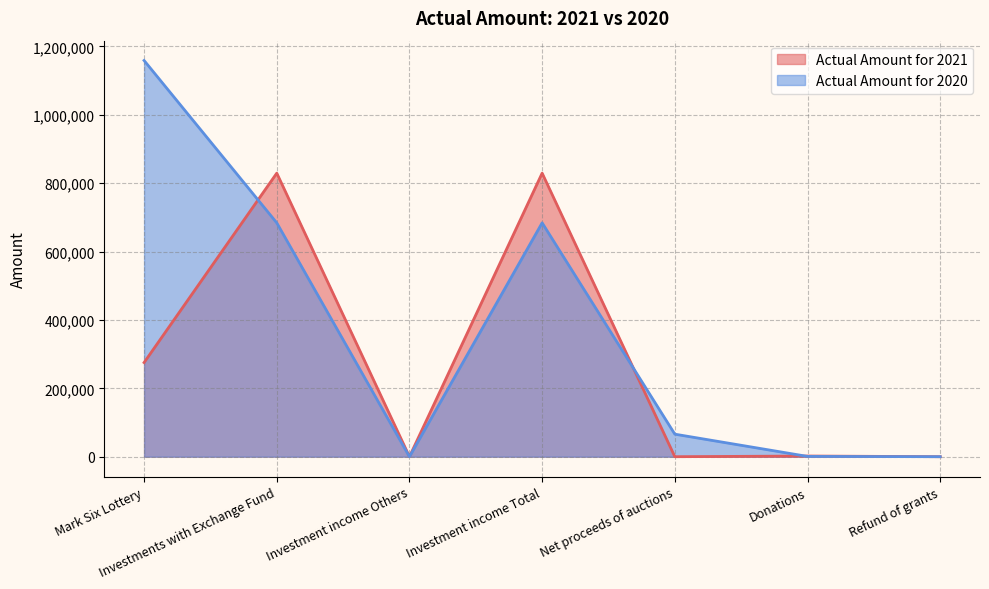

Reading left to right, list all the values displayed in this chart.

Actual Amount for 2021: 275376	829393	1	829394	0	2005	2
Actual Amount for 2020: 1158944	684006	8	684014	65901	842	0